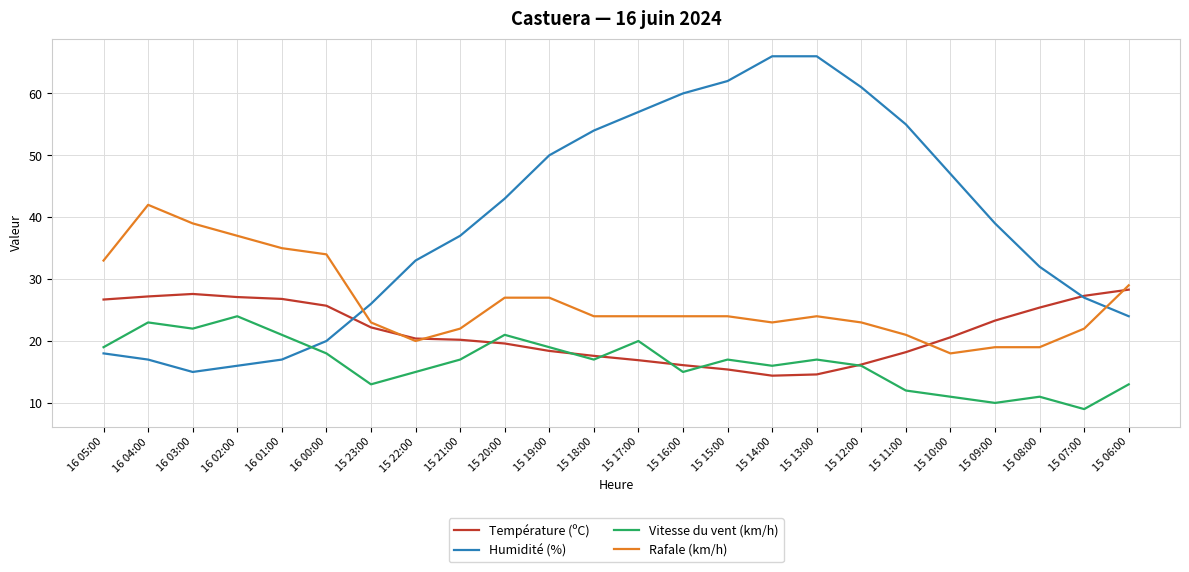

What value does the Rafale (km/h) series have at 16 02:00?

37.0